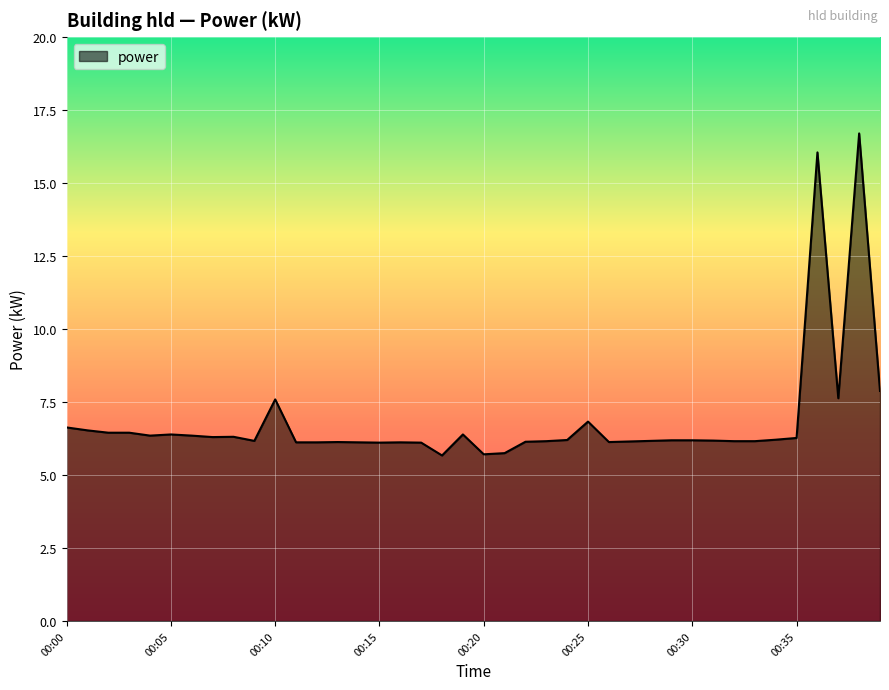

What is the difference between the maximum and minimum values?

11.0